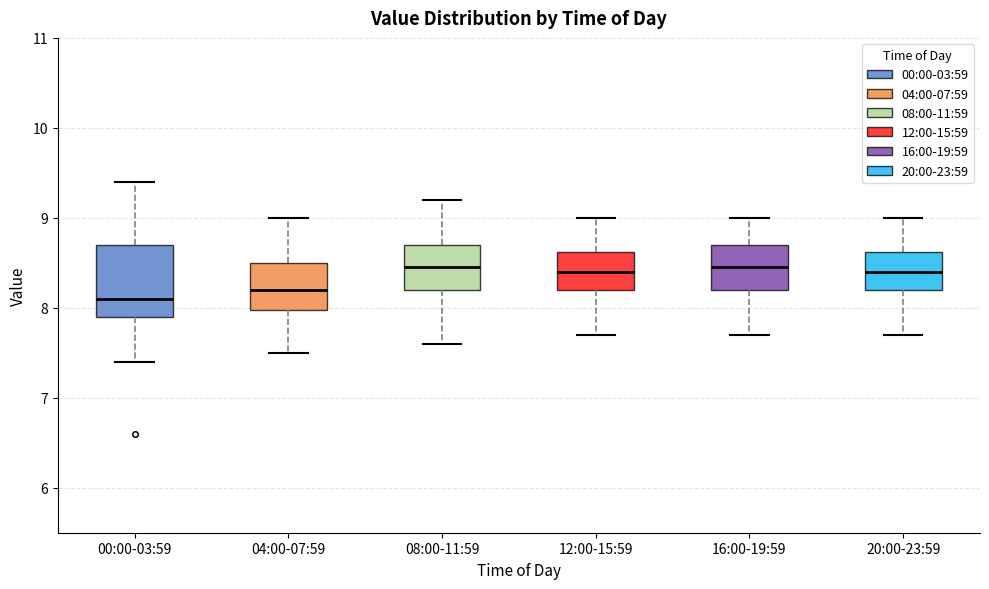

Reading left to right, transcribe this box plot: for each box, give where its median line is, the range the box spans, and where its two whiskers end, as read against the y-axis. The values are not printed on the chart, so give them approximately, as read against the axis.

00:00-03:59: median 8.1, box 7.9 to 8.7, whiskers 7.4 to 9.4
04:00-07:59: median 8.2, box 8.0 to 8.5, whiskers 7.5 to 9.0
08:00-11:59: median 8.5, box 8.2 to 8.7, whiskers 7.6 to 9.2
12:00-15:59: median 8.4, box 8.2 to 8.6, whiskers 7.7 to 9.0
16:00-19:59: median 8.5, box 8.2 to 8.7, whiskers 7.7 to 9.0
20:00-23:59: median 8.4, box 8.2 to 8.6, whiskers 7.7 to 9.0